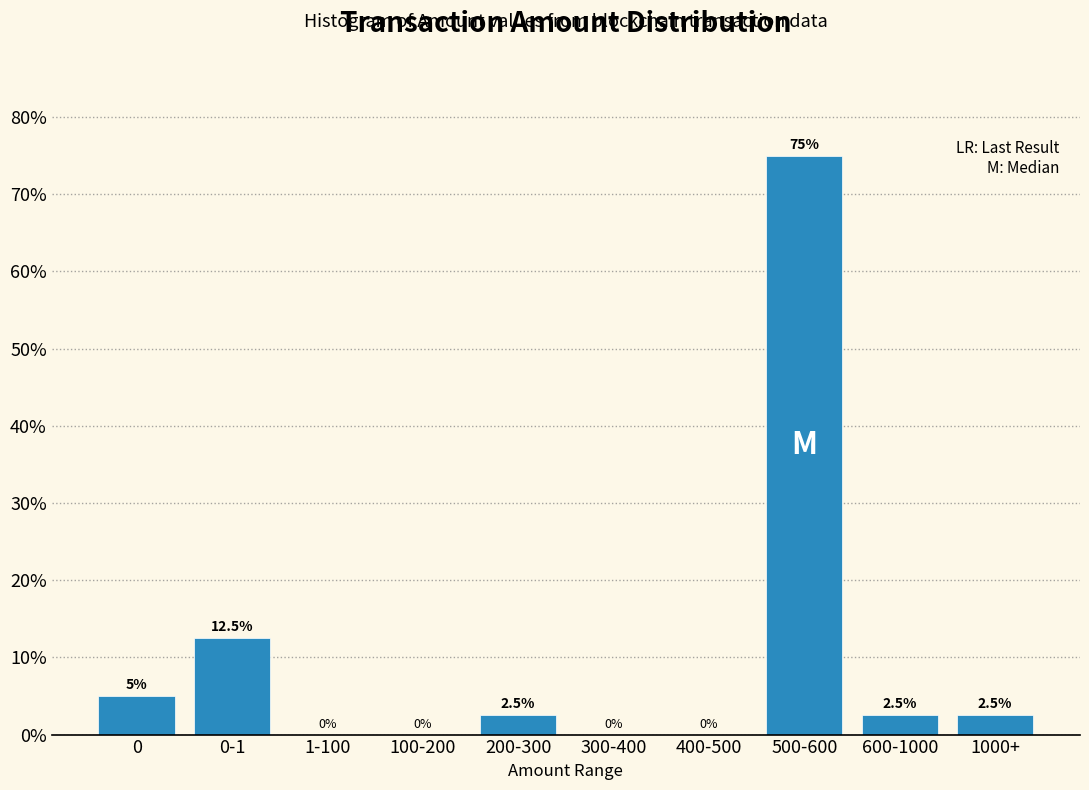

Reading left to right, list all the values displayed in this chart.

0=5.0	0-1=12.5	1-100=0.0	100-200=0.0	200-300=2.5	300-400=0.0	400-500=0.0	500-600=75.0	600-1000=2.5	1000+=2.5